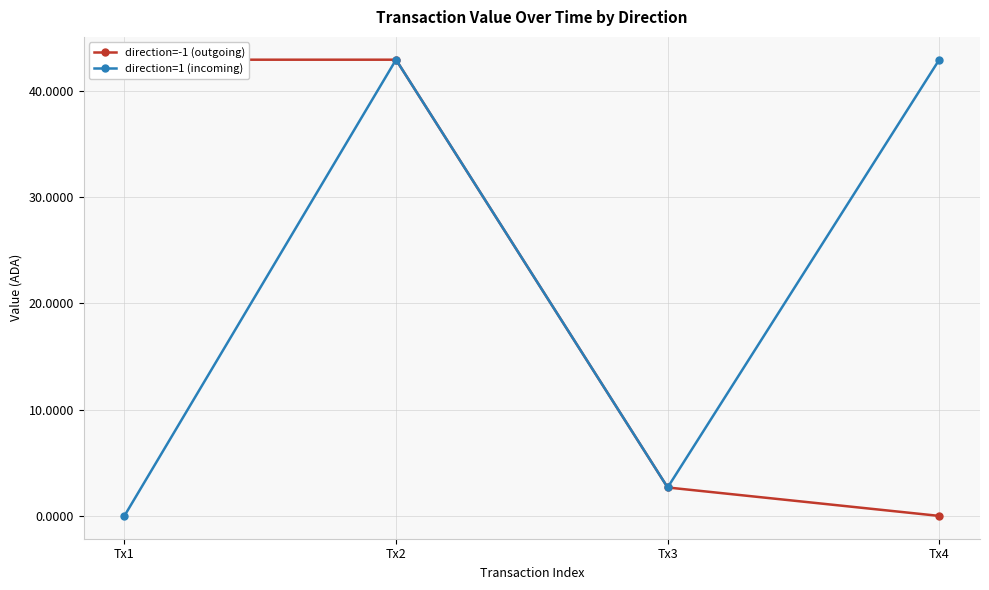

Does the chart have visible grid lines?

Yes